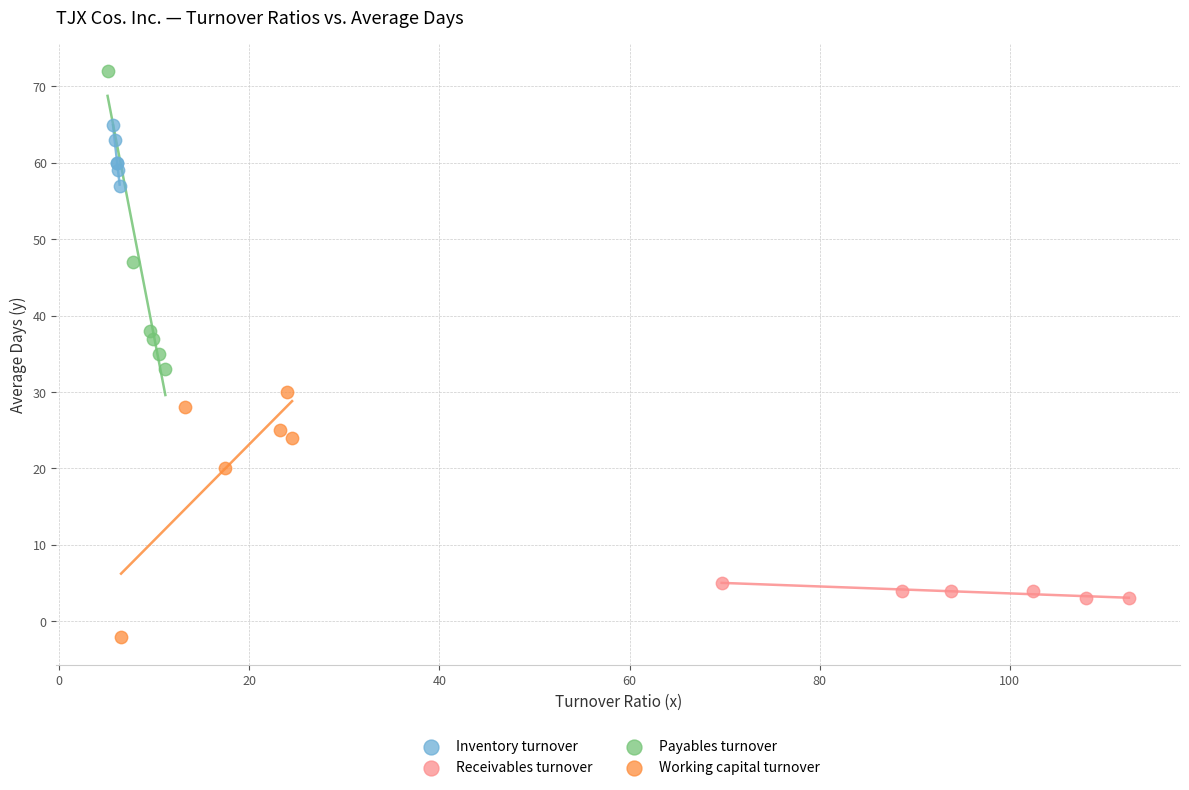

Which series reaches the maximum Y coordinate?

Payables turnover